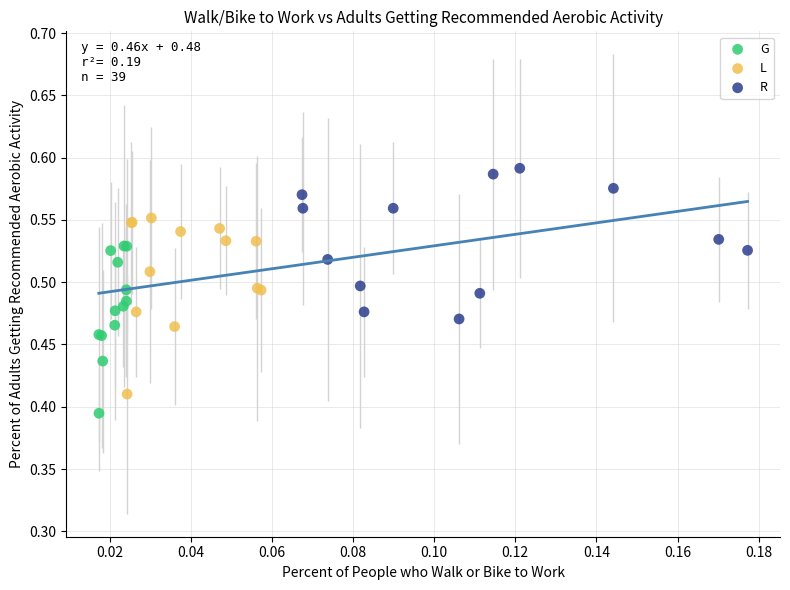

Which series contains the highest Y value?

R